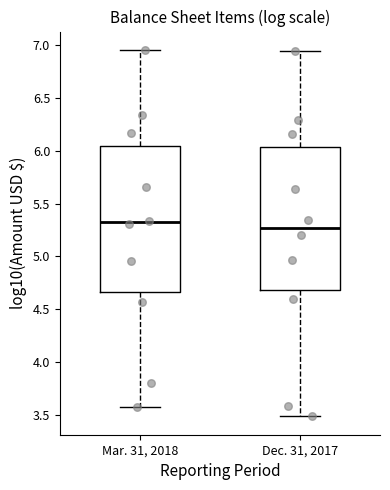

Reading left to right, read every box against the y-axis: the position of its median line, the range the box covers, and the ends of its whiskers. The values are not printed on the chart, so give them approximately, as read against the axis.

Mar. 31, 2018: median 5.30, box 4.65 to 6.05, whiskers 3.55 to 6.95
Dec. 31, 2017: median 5.25, box 4.70 to 6.05, whiskers 3.50 to 6.95